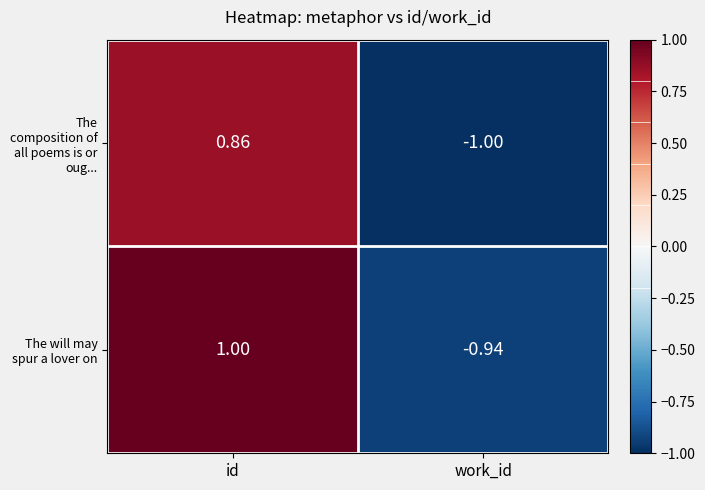

Rank the series by their average value, from lowest to highest.

The composition of all poems is or oug..., The will may spur a lover on